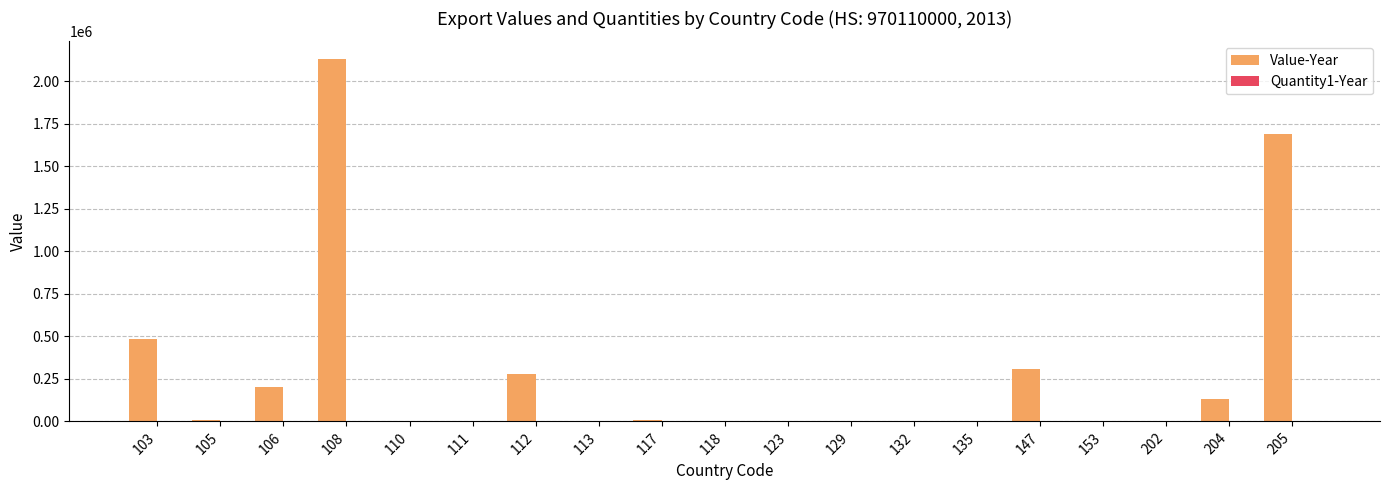

Does the chart contain stacked bars?

No